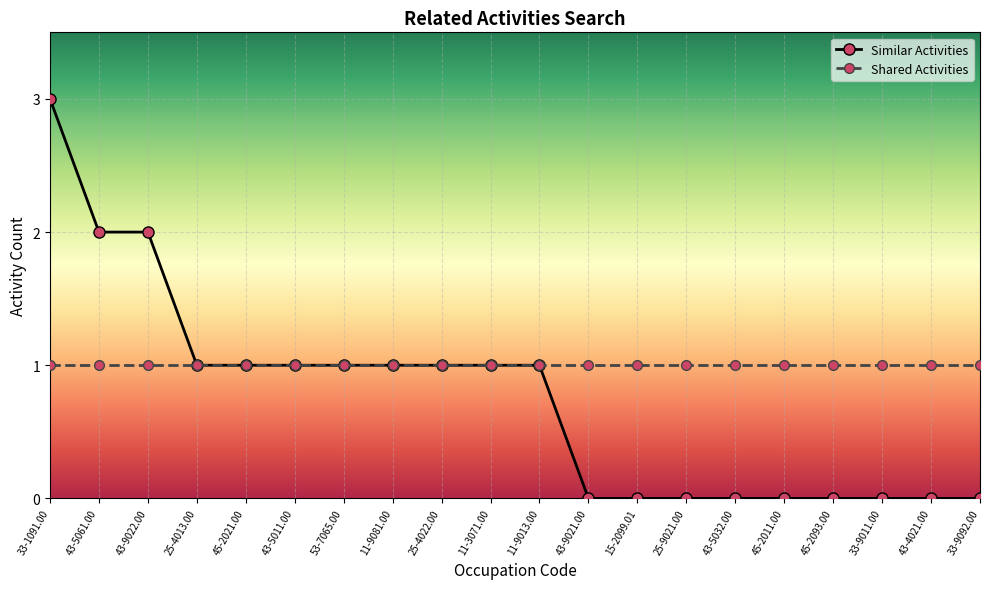

List the series in order of their peak value, highest first.

Similar Activities, Shared Activities